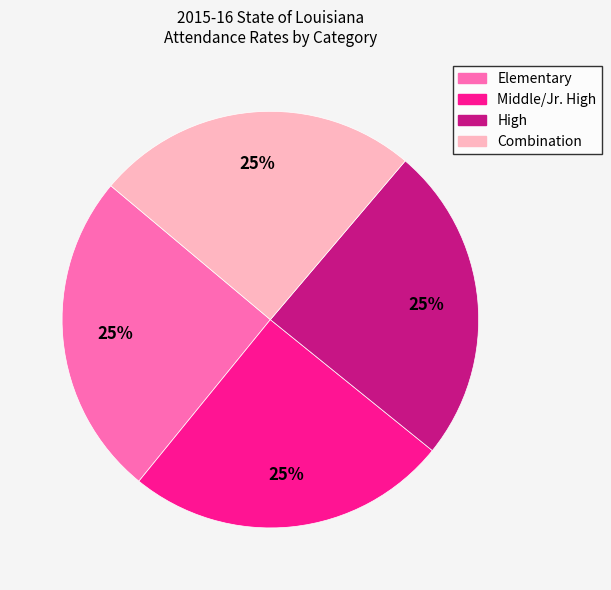

To the nearest percent, what is the combined percentage of Middle/Jr. High and High?

50%